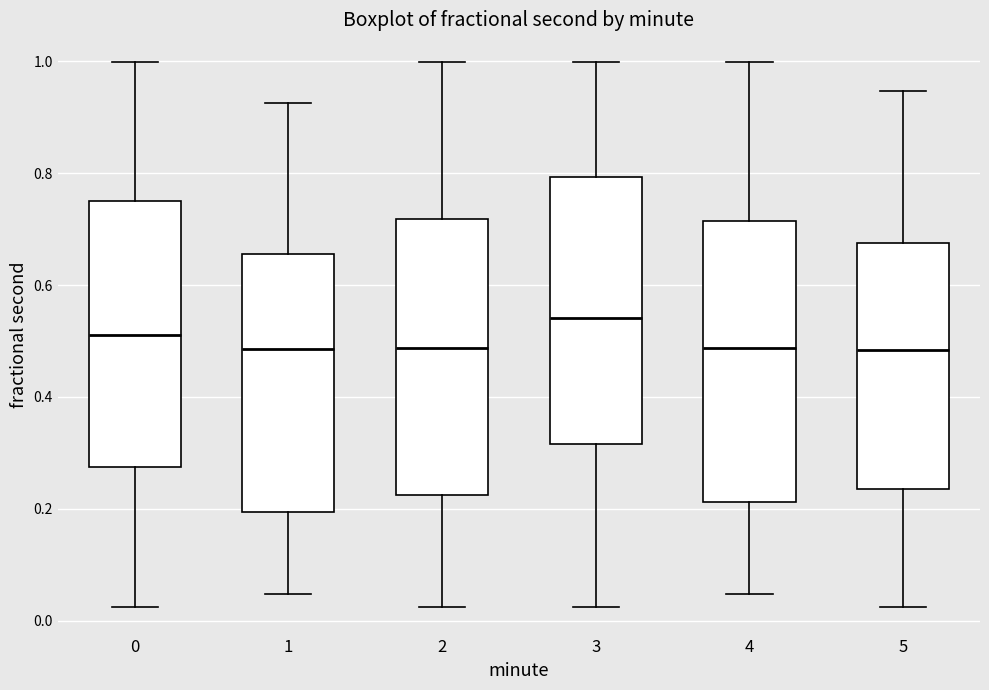

Which box has the highest median line?

3